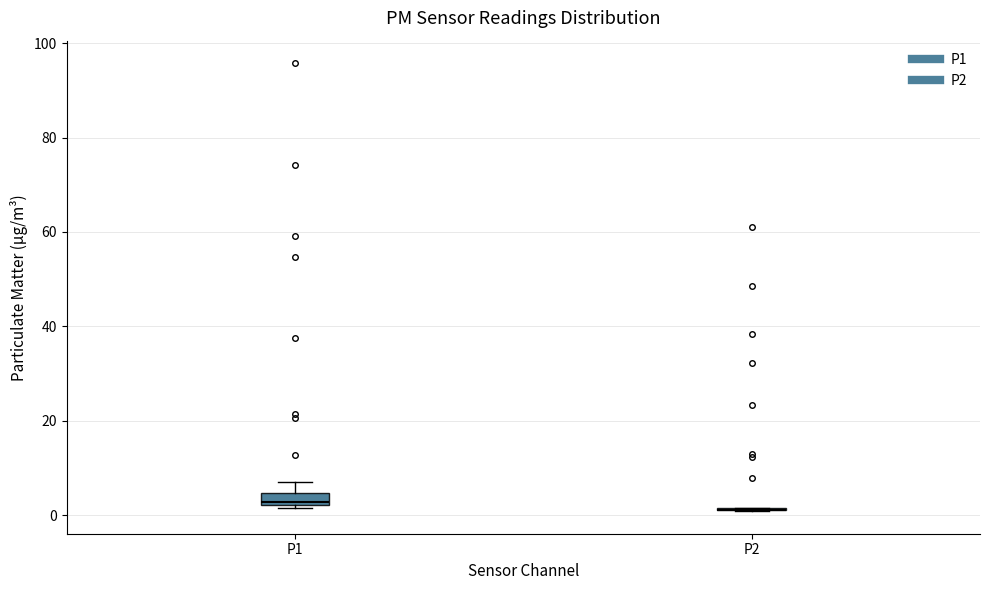

Where does the upper whisker of the box for P1 end on the y-axis? The values are not printed on the chart, so give them approximately, as read against the axis.

8